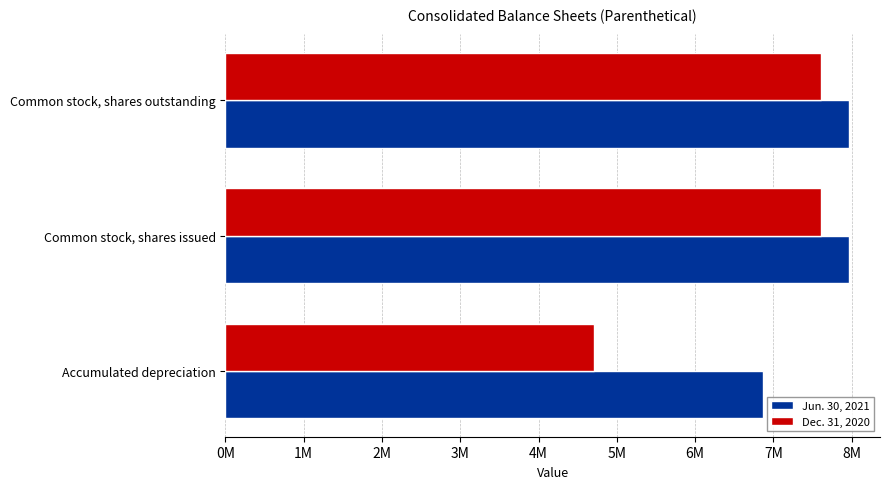

How many Jun. 30, 2021 values are between 6866310 and 7963220?

3